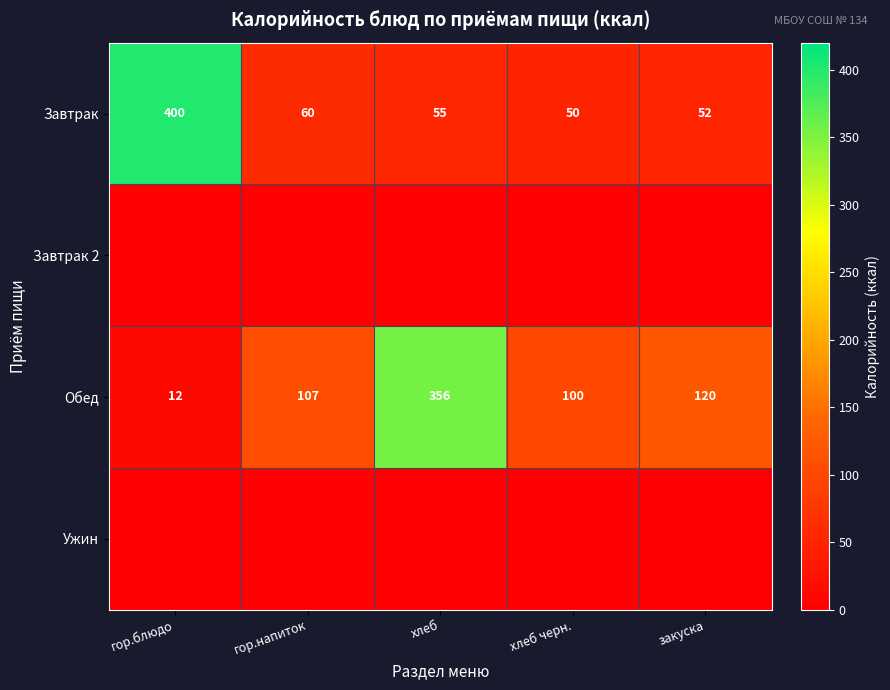

Where does the Завтрак series first go above 55?

гор.блюдо